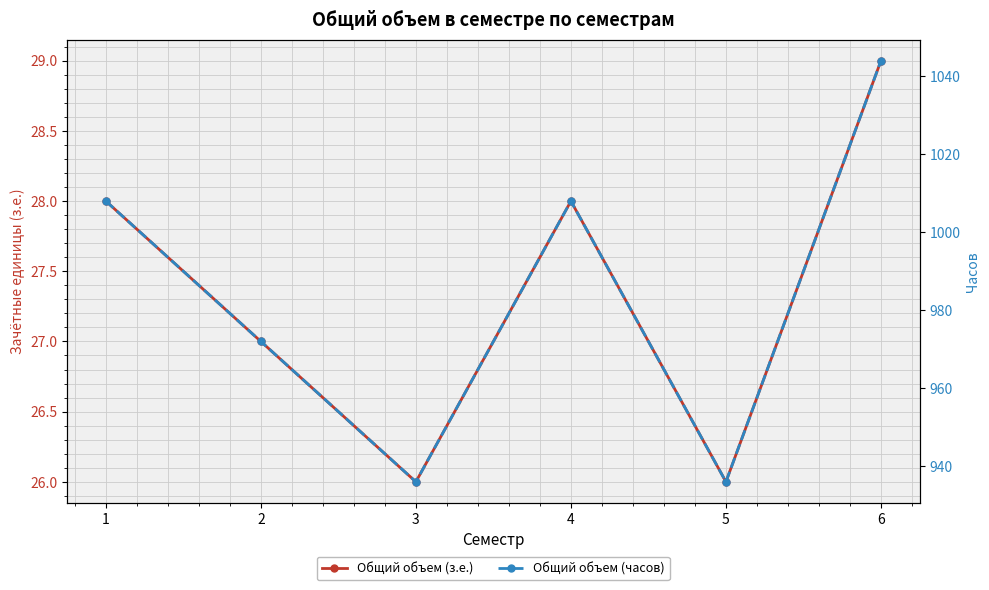

How many data points in Общий объем (з.е.) are less than 28?

3